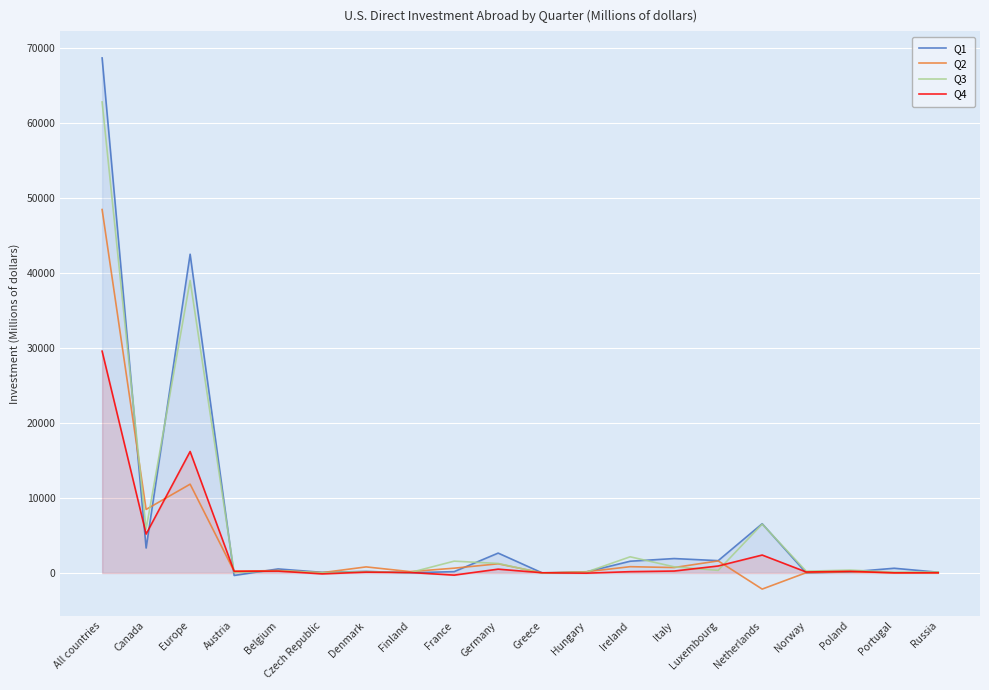

What position from the left is Russia?

20